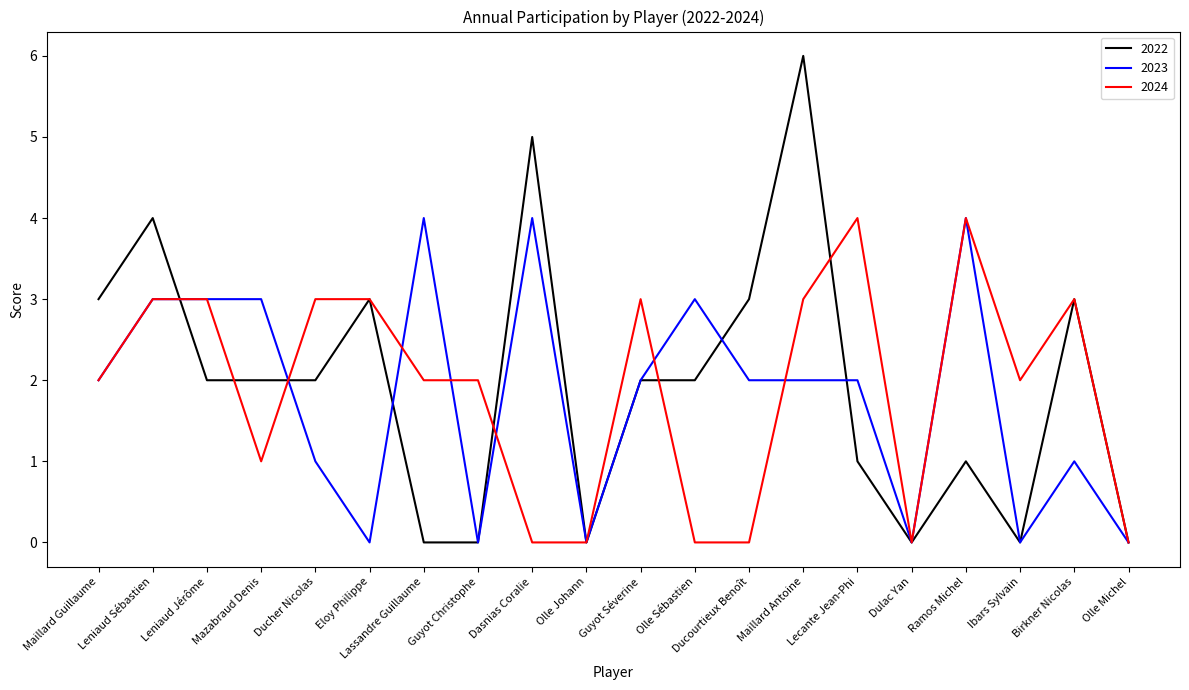

At which category is the sum across all series the highest?

Maillard Antoine